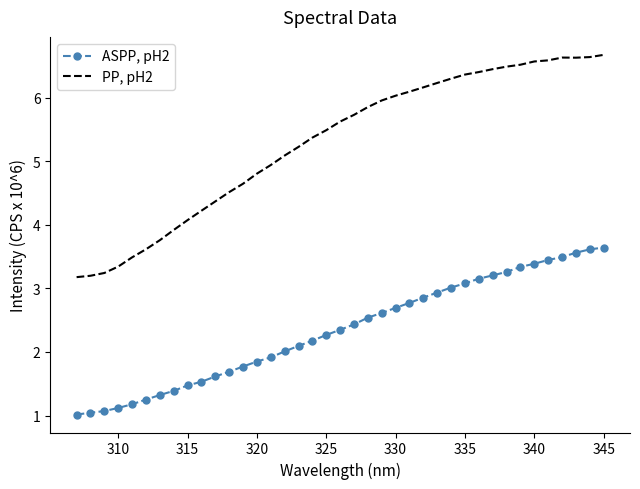

Which series has the widest spread of values?

PP, pH2